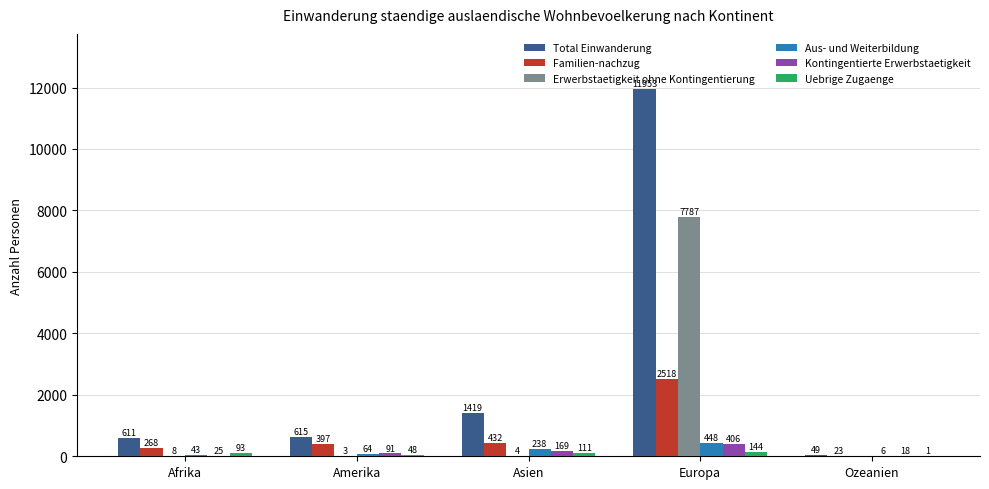

Is the value of Erwerbstaetigkeit ohne Kontingentierung at Afrika greater than the value of Aus- und Weiterbildung at Europa?

No